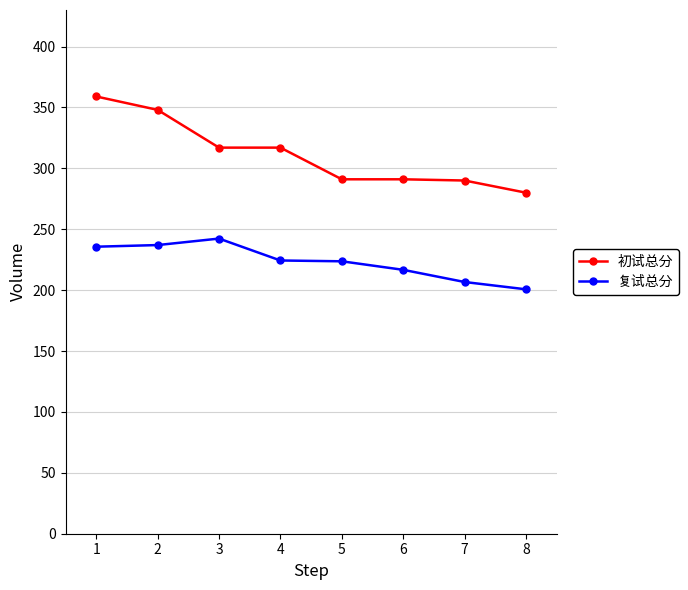

What is the value of the 初试总分 point at the 7th from the left?

290.0